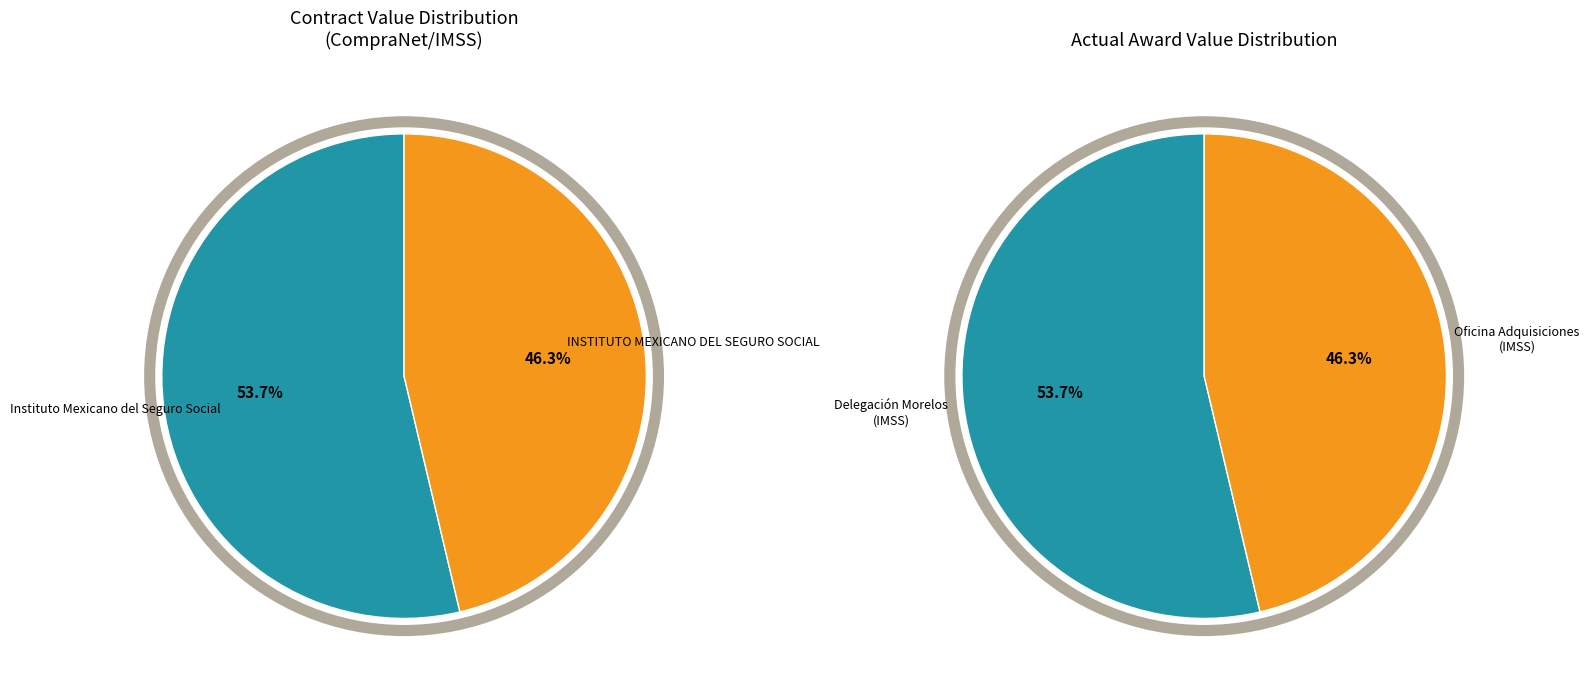

Does Instituto Mexicano del Seguro Social represent more than half of the total?

Yes